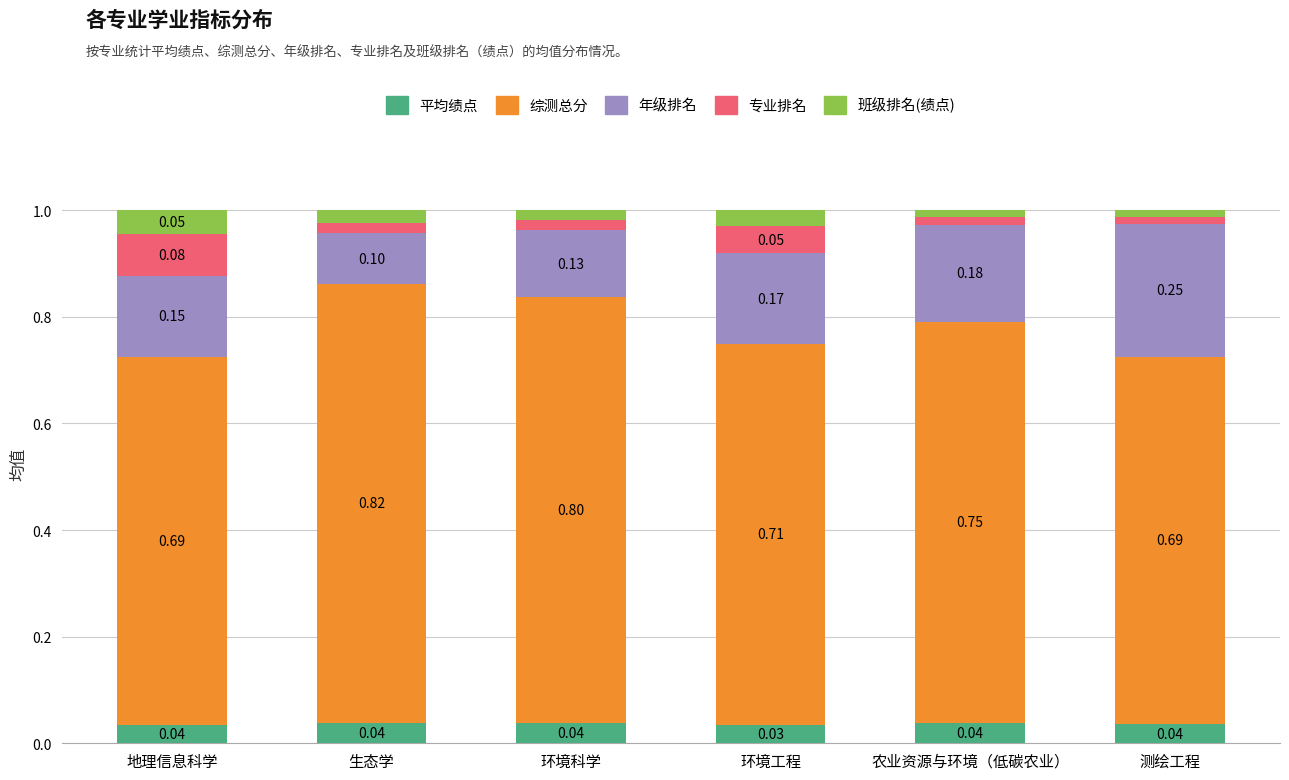

What is the total value across all series at 农业资源与环境（低碳农业）?

1.0